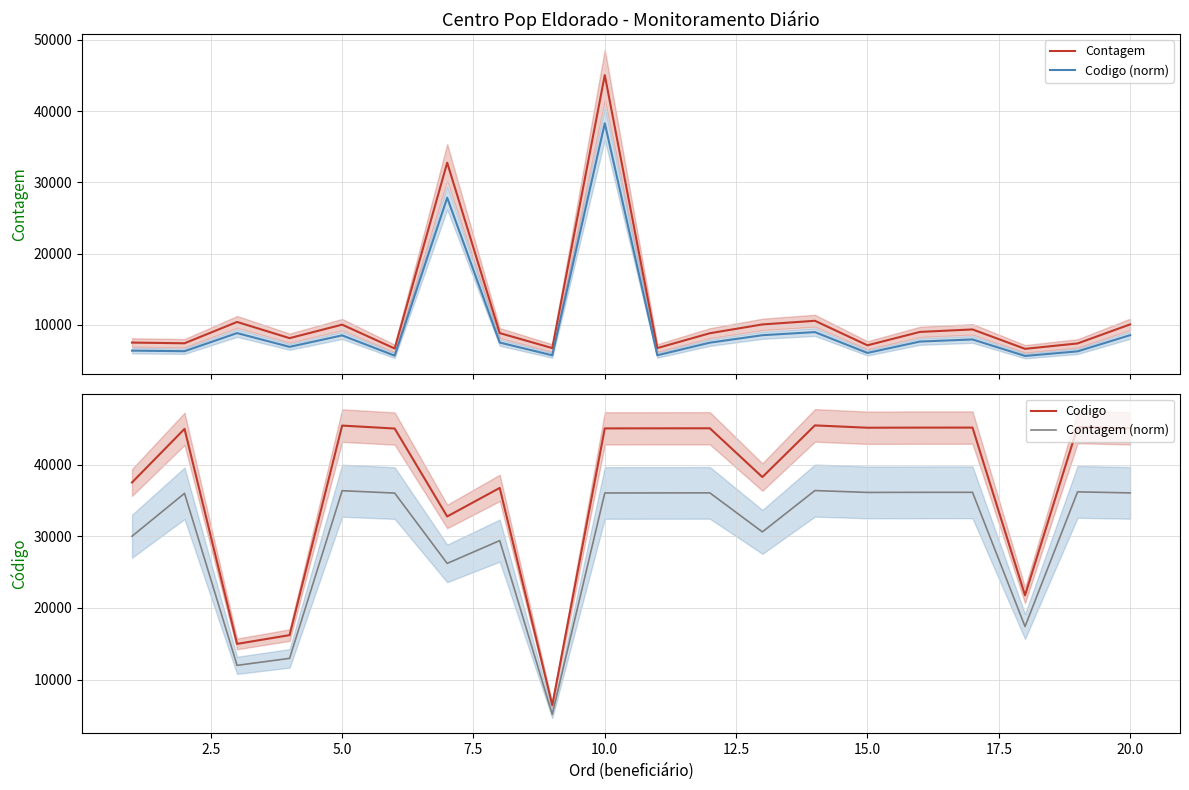

How many data points in Codigo are less than 45043?

10